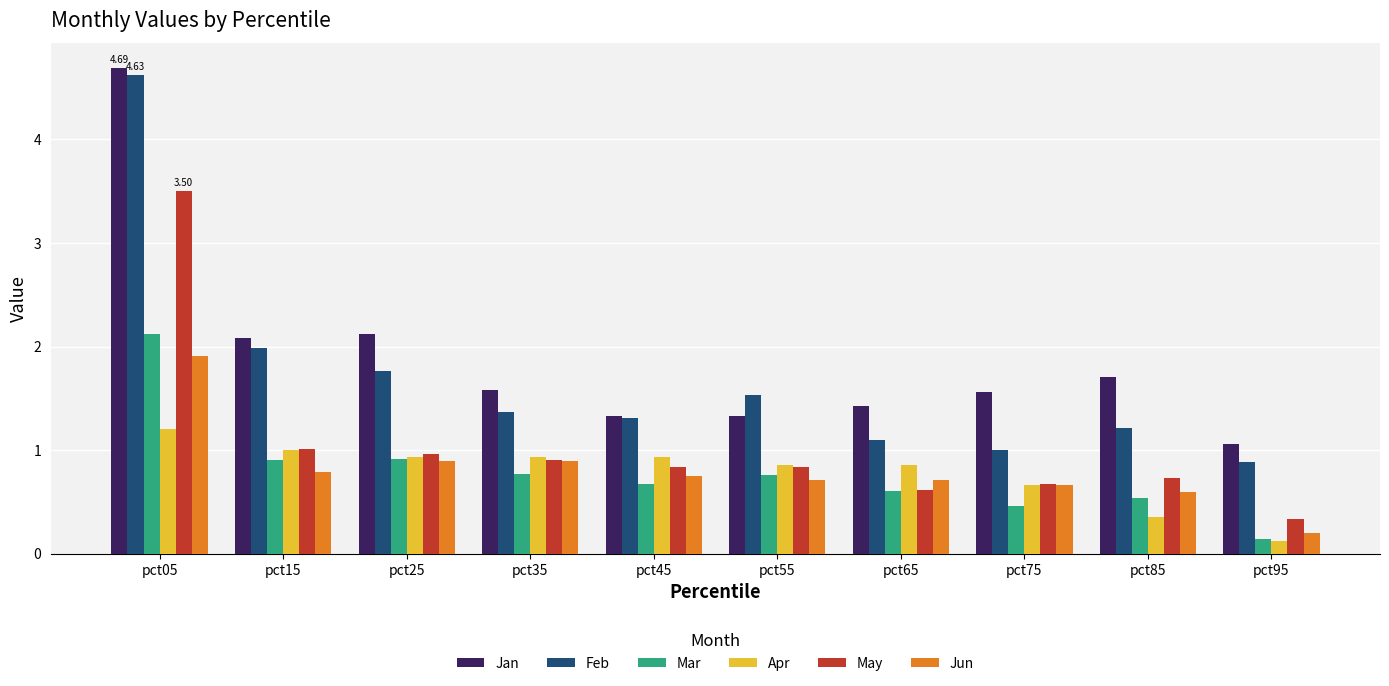

What is the difference between the maximum and minimum values in the Jun series?

1.7